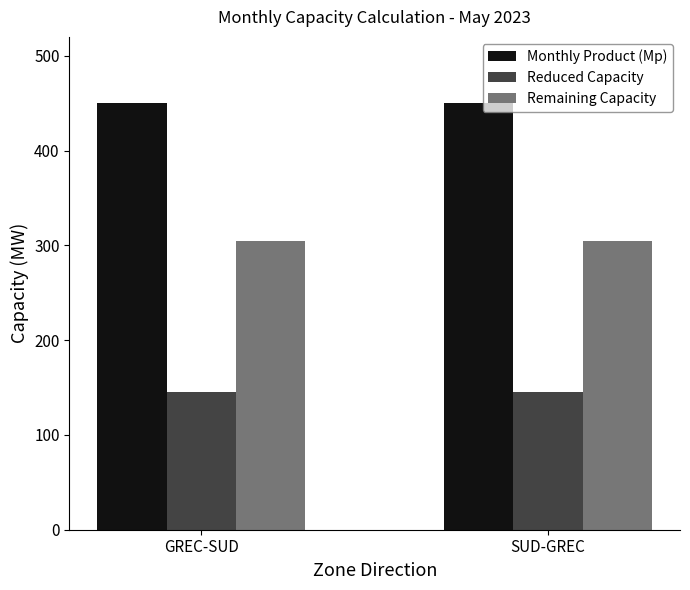

What is the maximum value shown in the chart?

450.0